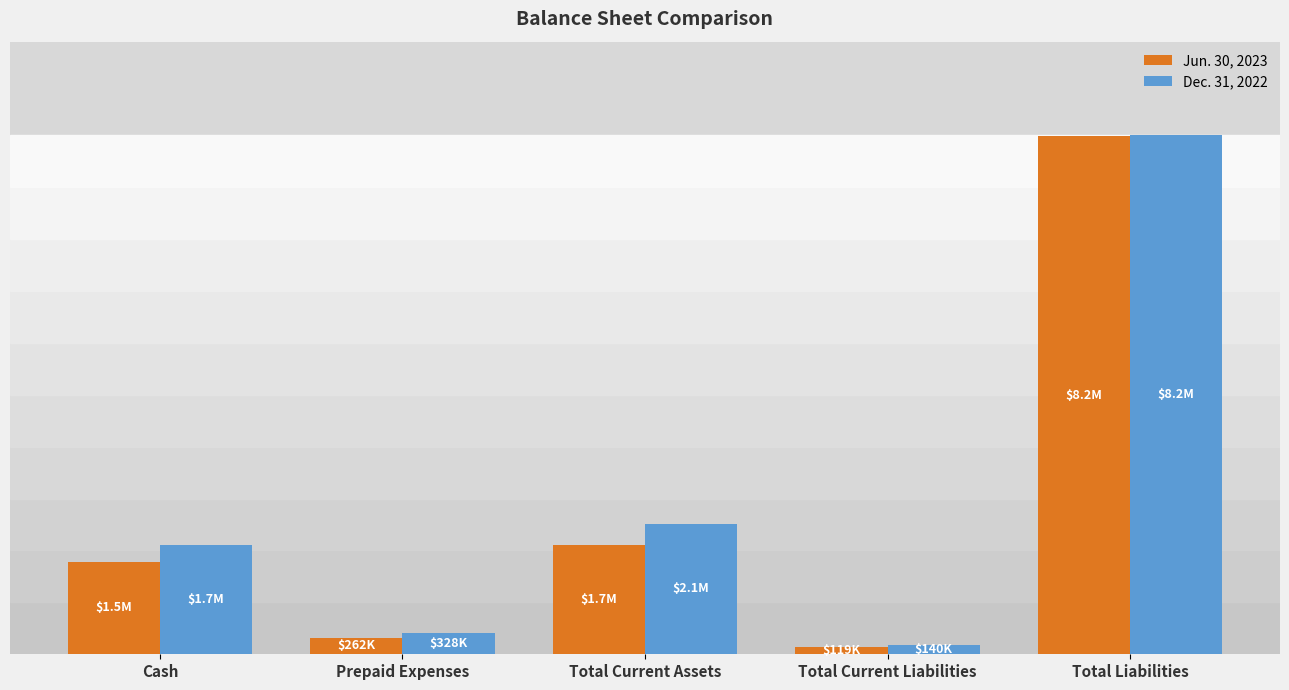

Does the chart contain stacked bars?

No